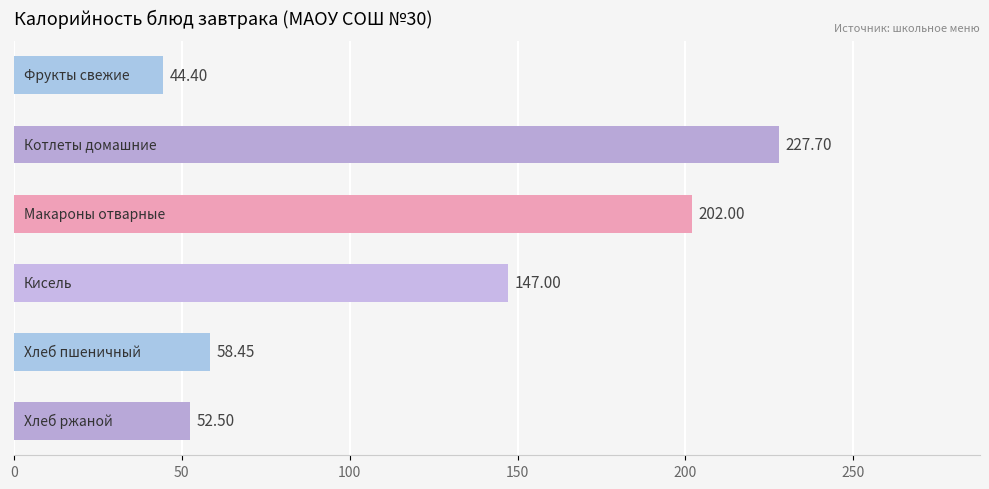

What is the difference between the maximum and minimum values?

183.3